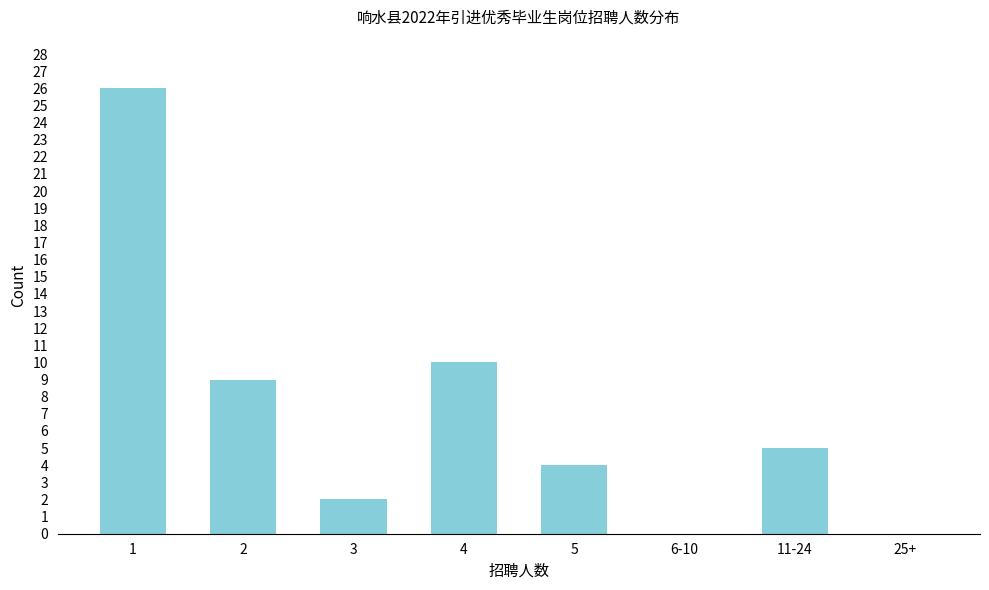

Reading left to right, extract all data points from this chart.

1=26	2=9	3=2	4=10	5=4	6-10=0	11-24=5	25+=0